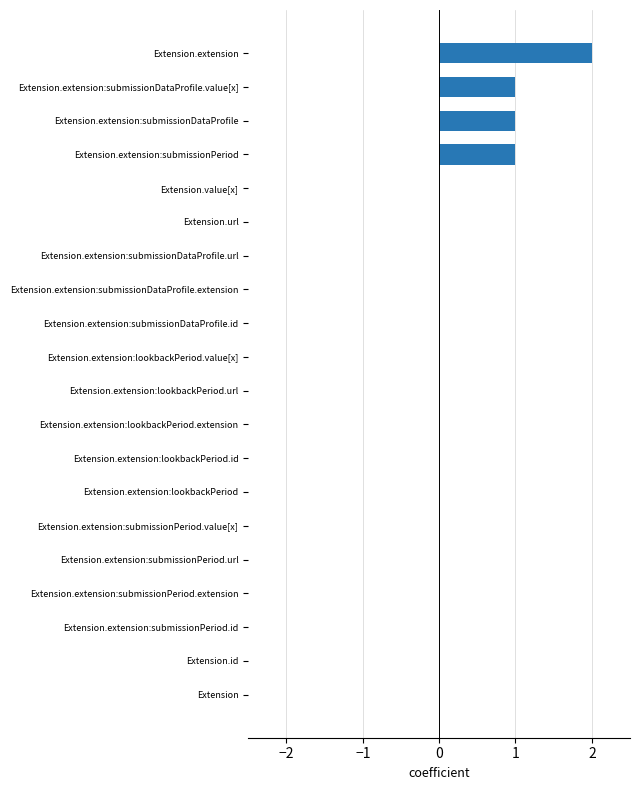

Which label corresponds to the largest value in the chart?

Extension.extension